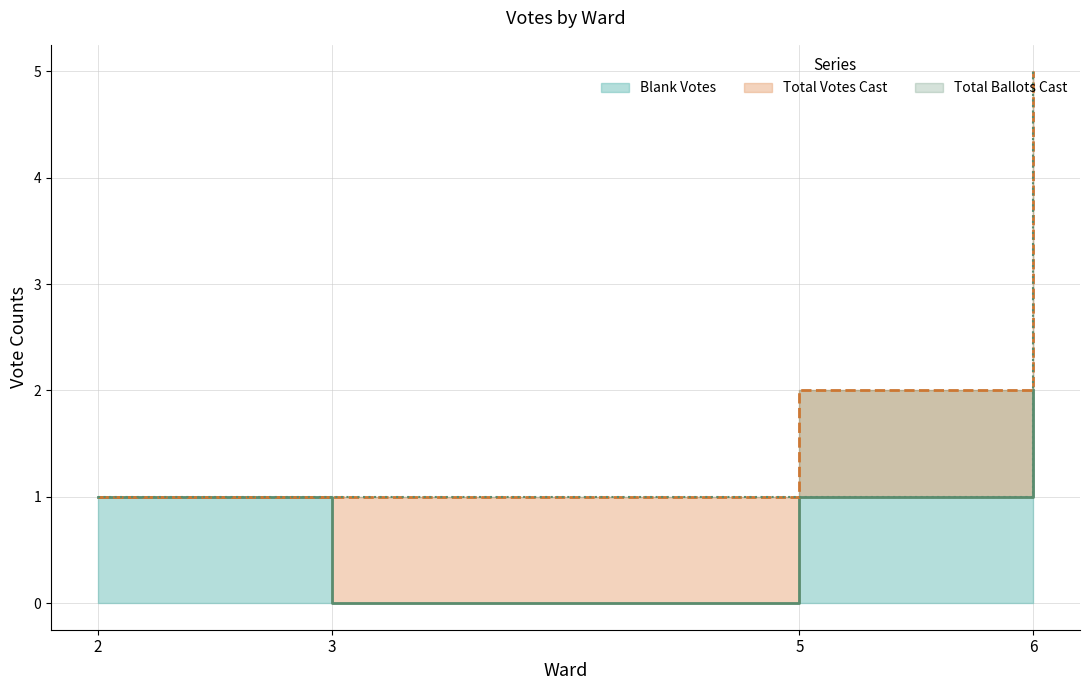

How many positive values does the Blank Votes series have?

3